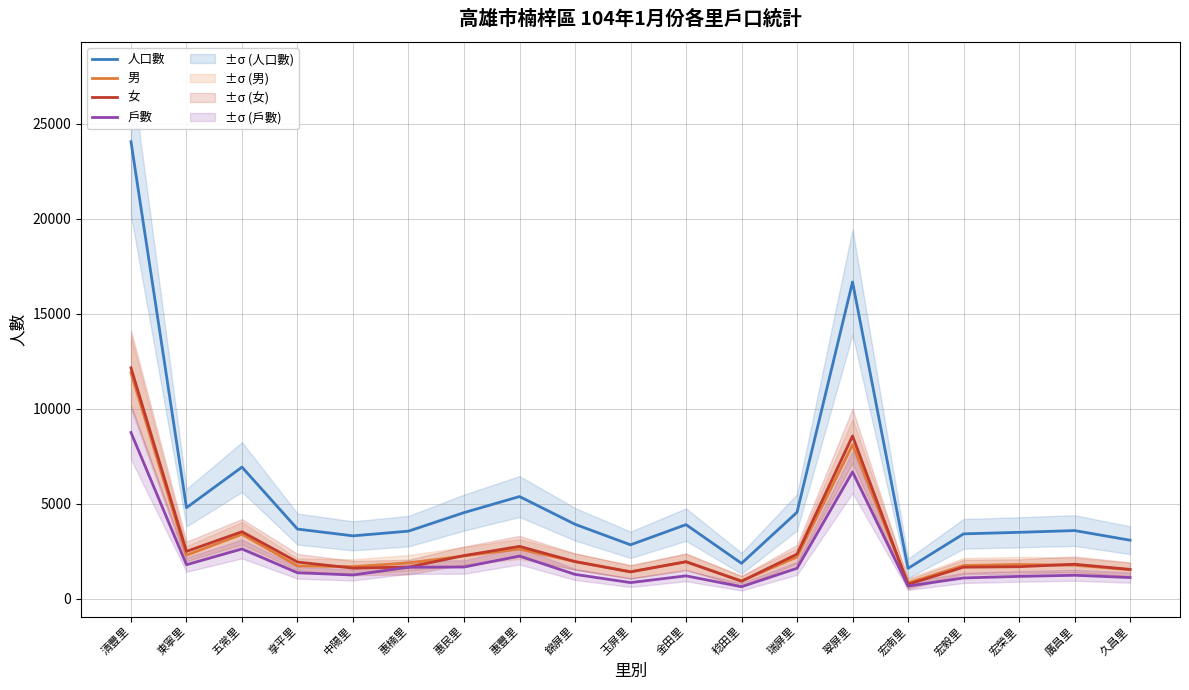

What is the label of the 1st point from the left?

清豐里